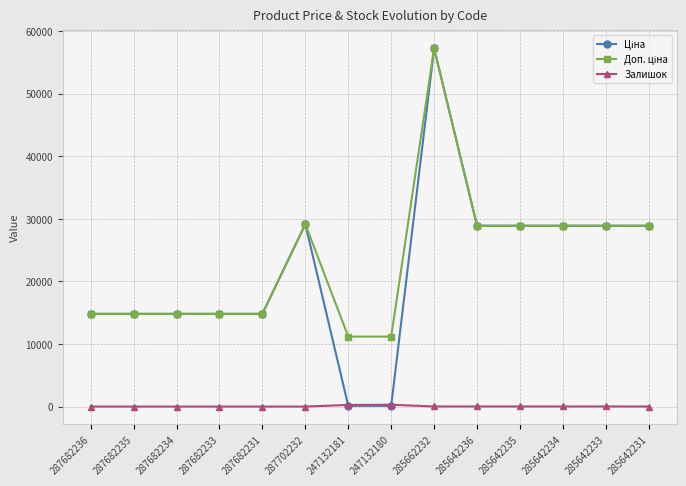

What position from the left is 287682236?

1